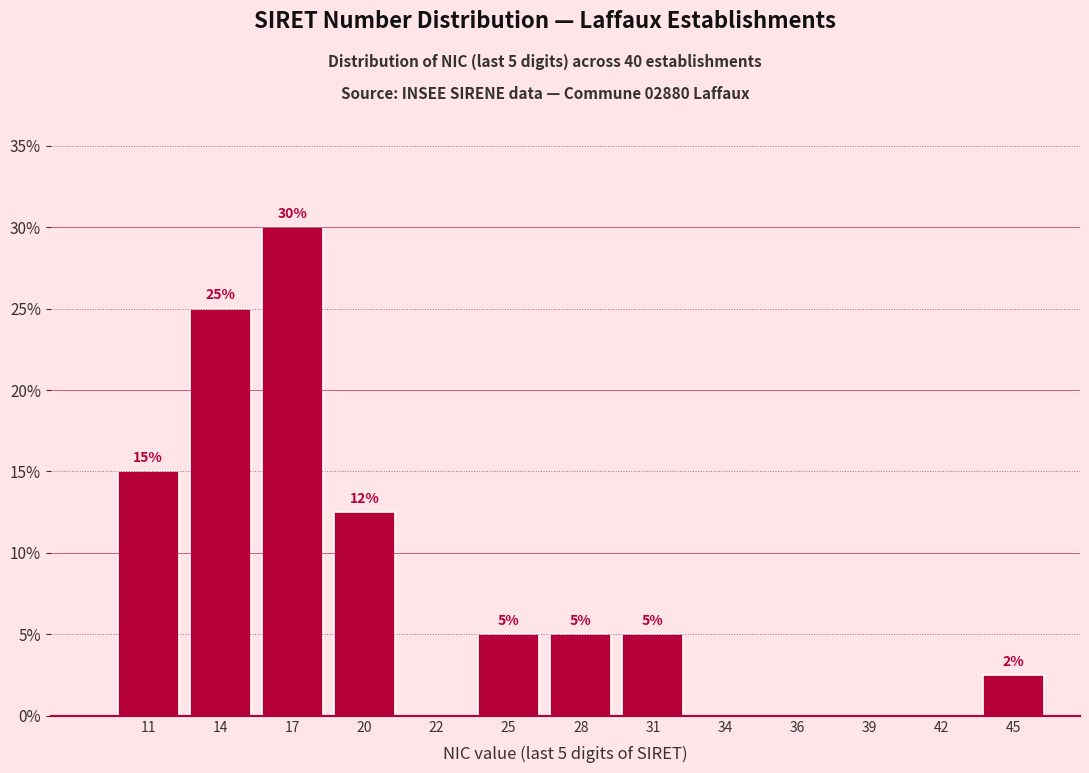

Is it true that the value at 34 is 0.0?

True